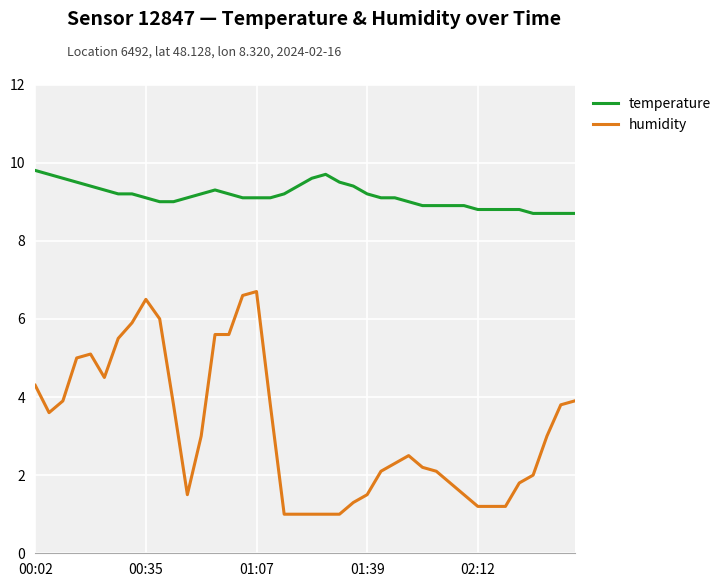

Which series has the largest total across all categories?

temperature